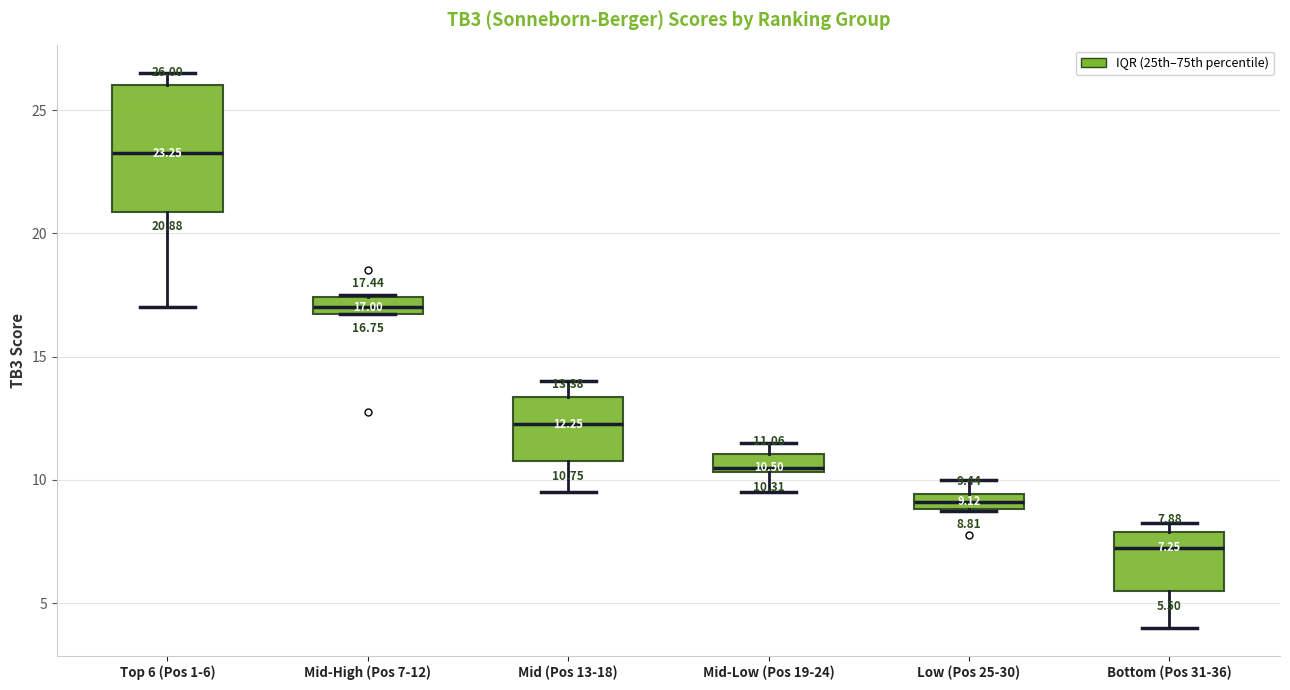

Which box has the lowest median line?

Bottom (Pos 31-36)